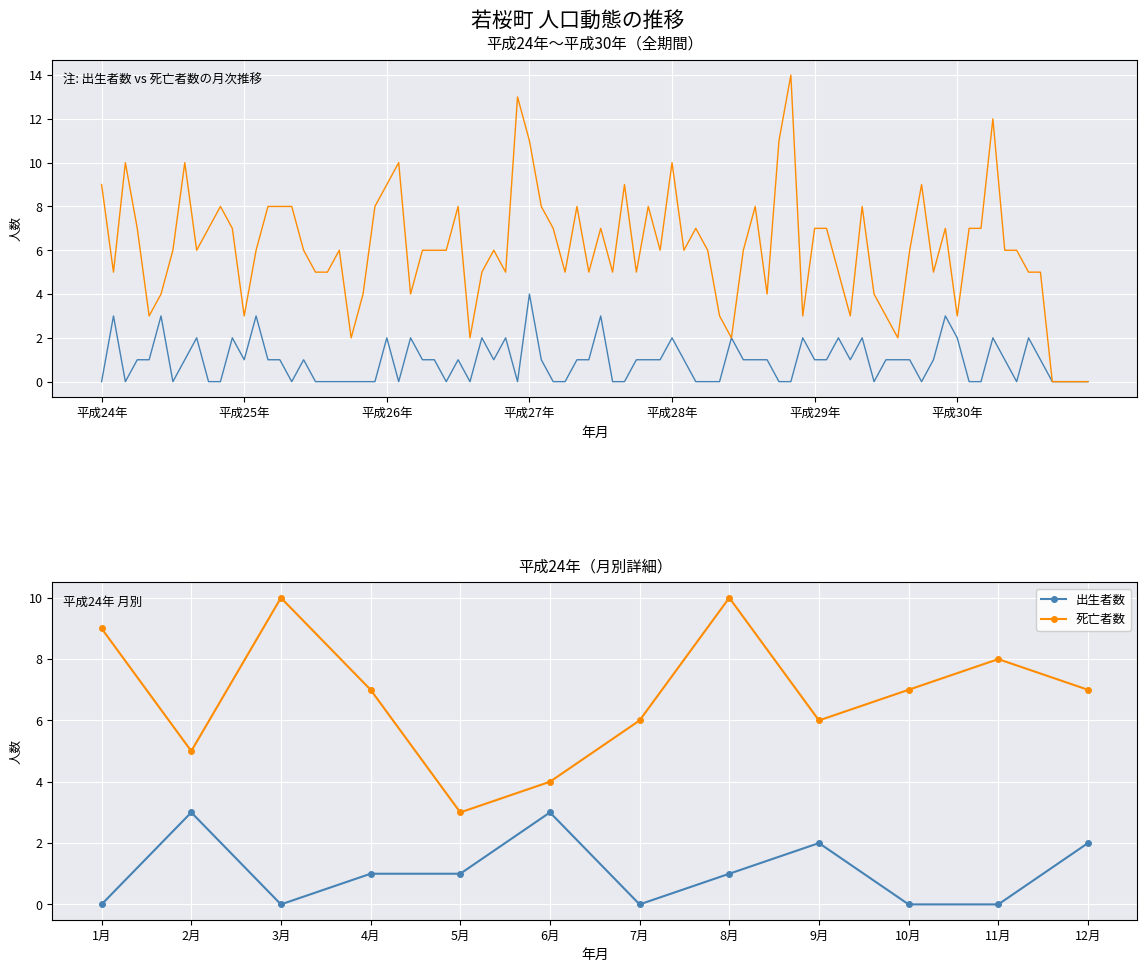

Which label corresponds to the smallest value in the chart?

1月